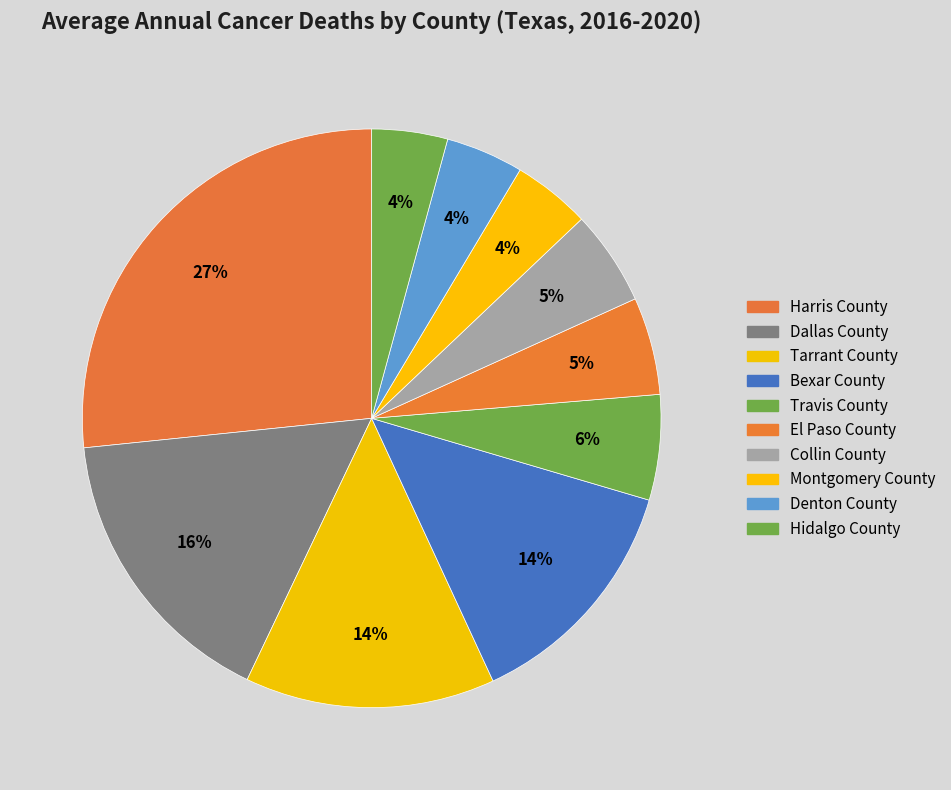

How many slices are in this pie chart?

10